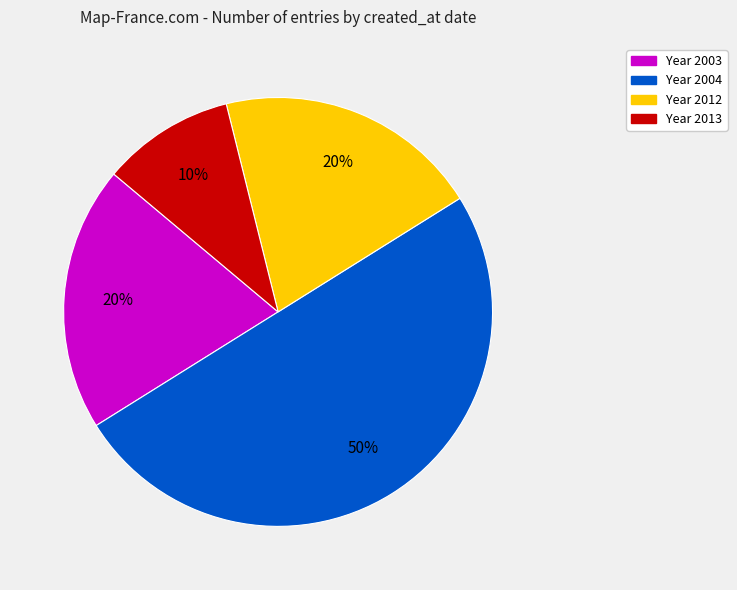

To the nearest percent, what is the average slice percentage?

25%